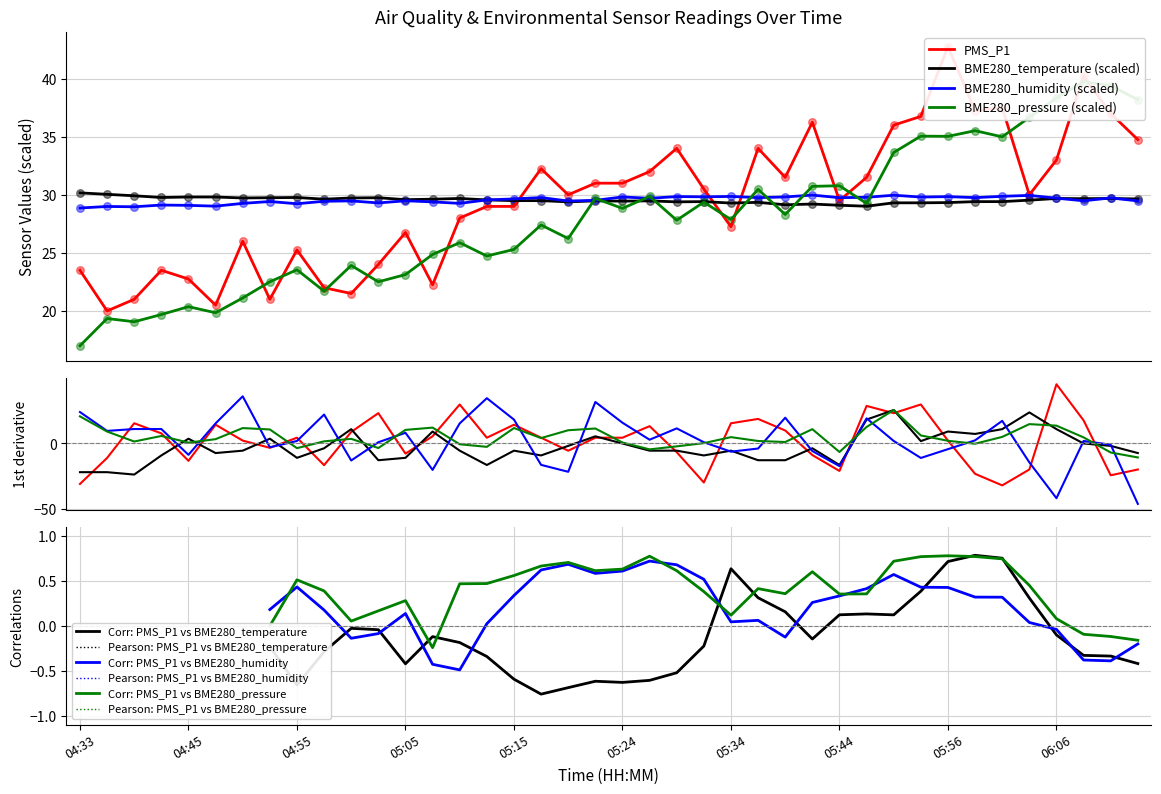

Which series contains the highest Y value?

PMS_P1